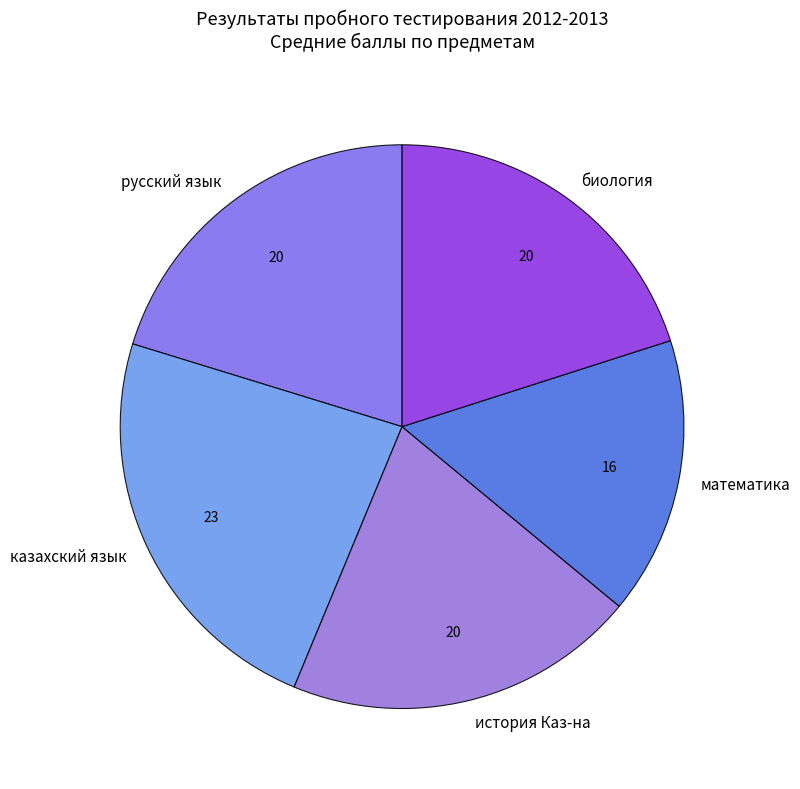

Count the number of slices in the pie.

5